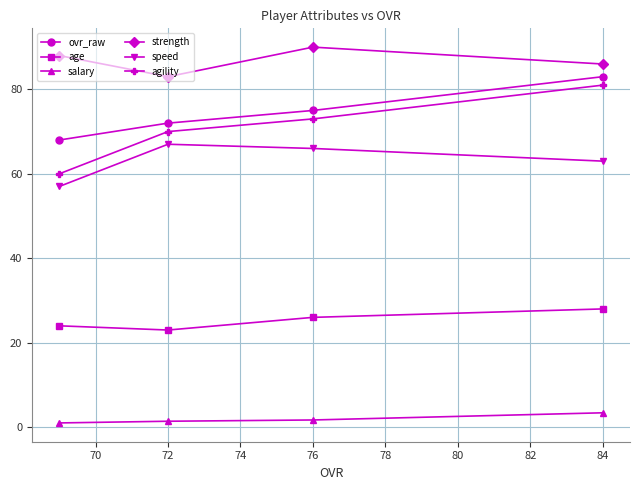

Does the chart display data point markers on the line(s)?

Yes